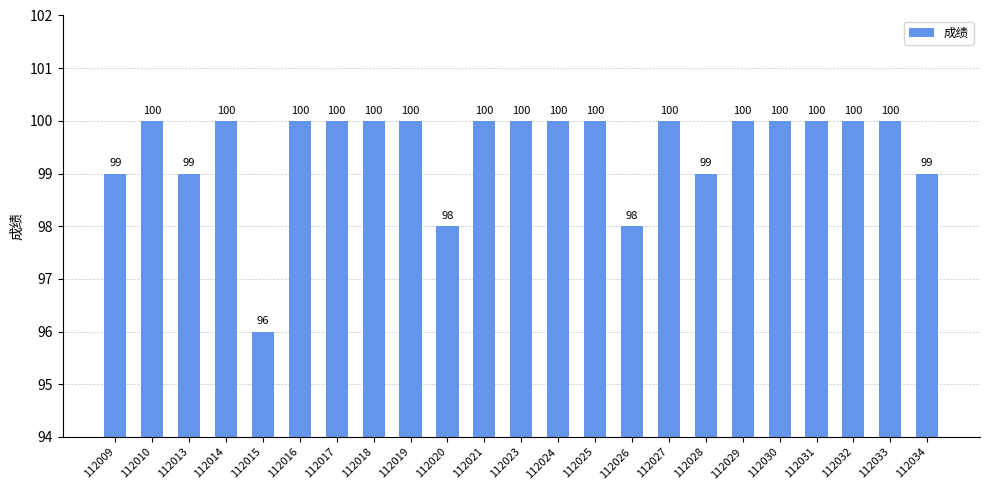

Reading right to left, list all the values displayed in this chart.

99	100	100	100	100	100	99	100	98	100	100	100	100	98	100	100	100	100	96	100	99	100	99